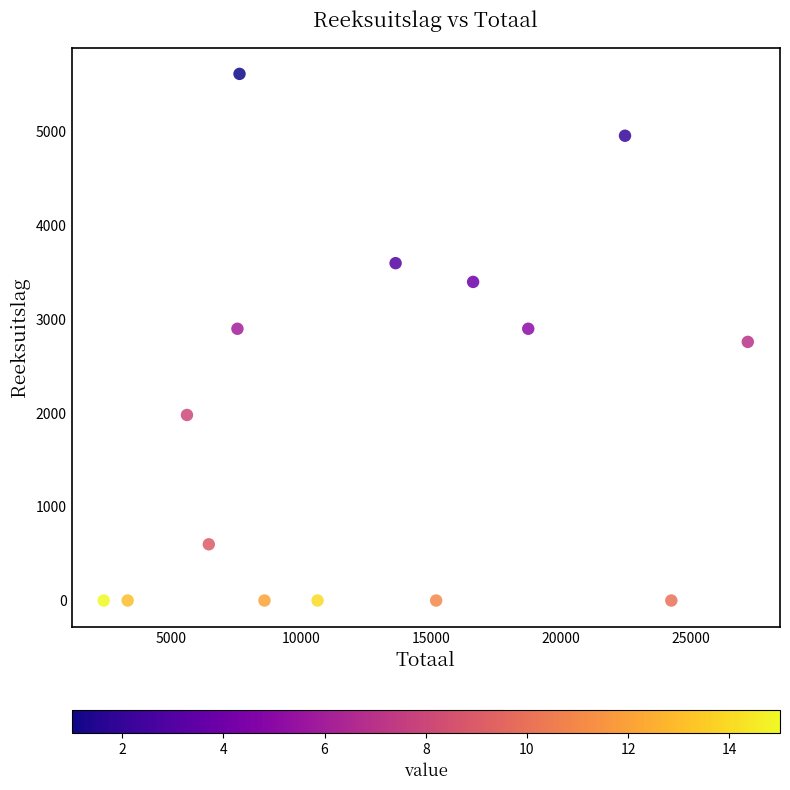

What is the range of Y values (max minus min)?

5620